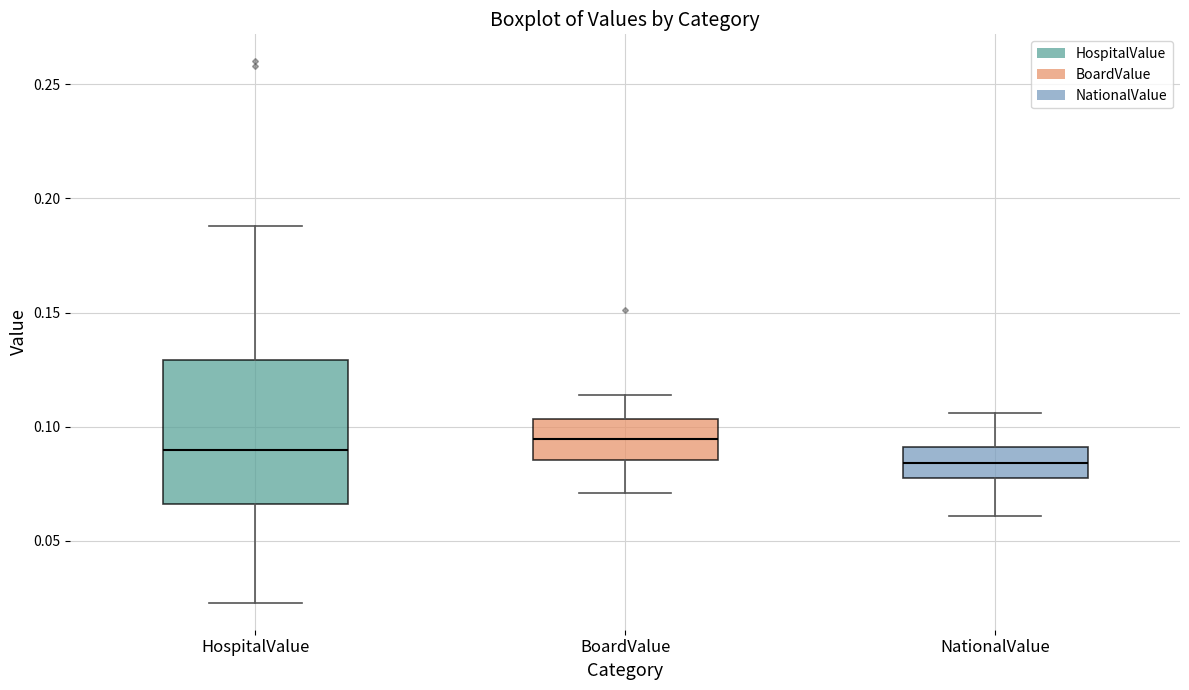

Reading left to right, read every box against the y-axis: the position of its median line, the range the box covers, and the ends of its whiskers. The values are not printed on the chart, so give them approximately, as read against the axis.

HospitalValue: median 0.090, box 0.065 to 0.130, whiskers 0.025 to 0.190
BoardValue: median 0.095, box 0.085 to 0.105, whiskers 0.070 to 0.115
NationalValue: median 0.085, box 0.080 to 0.090, whiskers 0.060 to 0.105